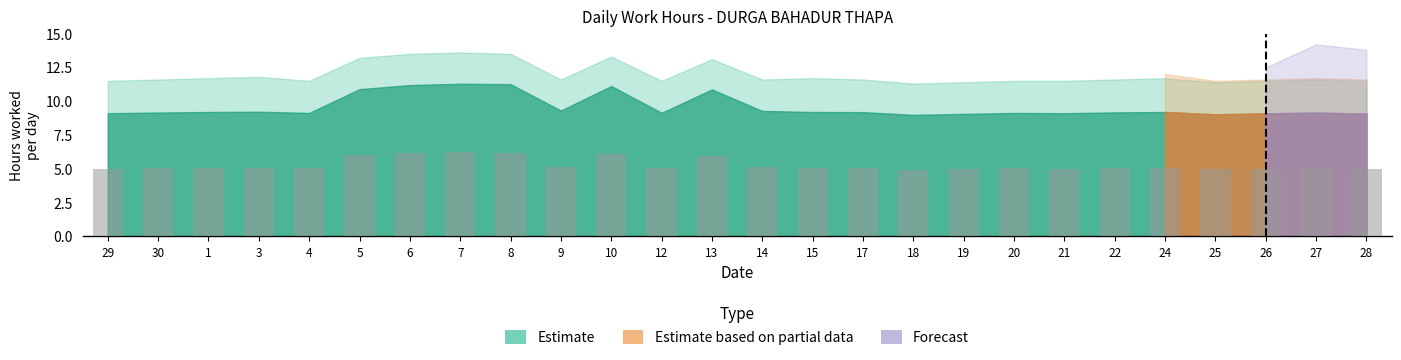

The value at 22 is 7.6. True or false?

False